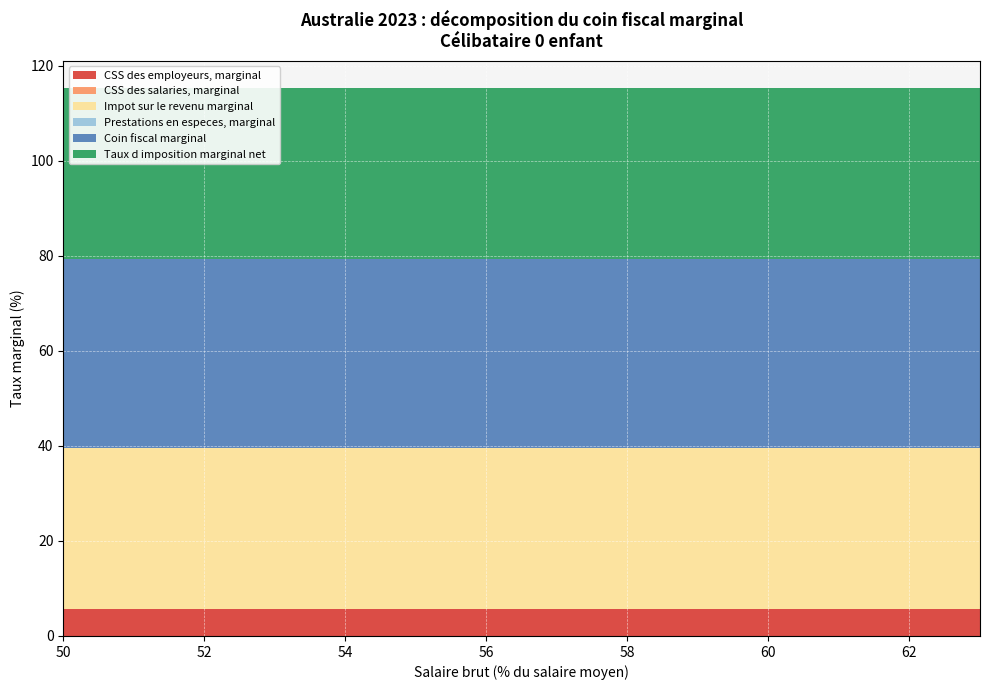

Reading left to right, list all the values displayed in this chart.

CSS des employeurs, marginal: 5.7	5.7	5.7	5.7	5.7	5.7	5.7	5.7	5.7	5.7	5.7	5.7	5.7	5.7
CSS des salaries, marginal: 0.0	0.0	0.0	0.0	0.0	0.0	0.0	0.0	0.0	0.0	0.0	0.0	0.0	0.0
Impot sur le revenu marginal: 34.0	34.0	34.0	34.0	34.0	34.0	34.0	34.0	34.0	34.0	34.0	34.0	34.0	34.0
Prestations en especes, marginal: 0.0	0.0	0.0	0.0	0.0	0.0	0.0	0.0	0.0	0.0	0.0	0.0	0.0	0.0
Coin fiscal marginal: 39.6	39.6	39.6	39.6	39.6	39.6	39.6	39.6	39.6	39.6	39.6	39.6	39.6	39.6
Taux d imposition marginal net: 36.0	36.0	36.0	36.0	36.0	36.0	36.0	36.0	36.0	36.0	36.0	36.0	36.0	36.0